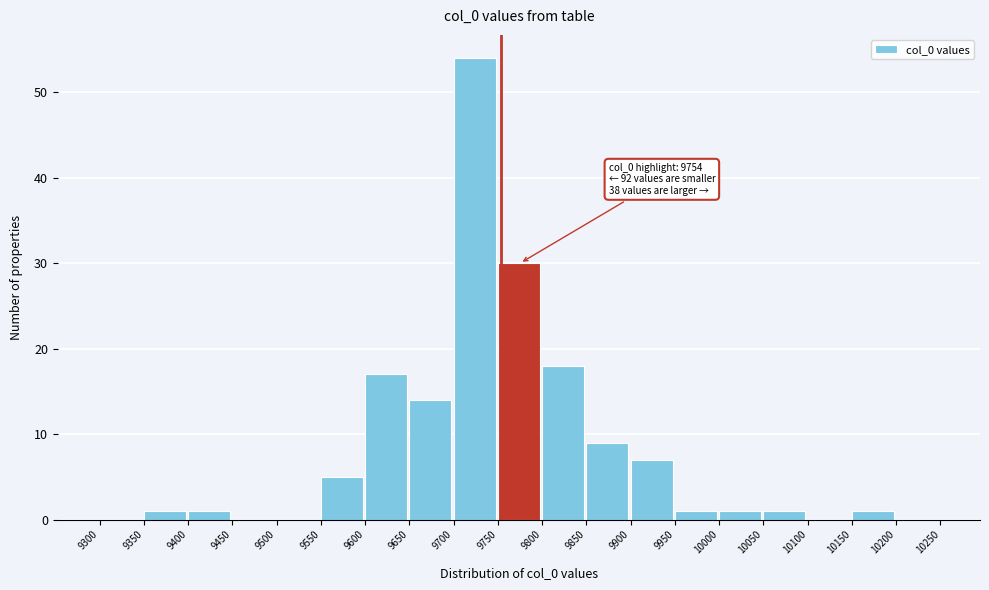

Over which range of the x-axis is the bar tallest?

9700 to 9750